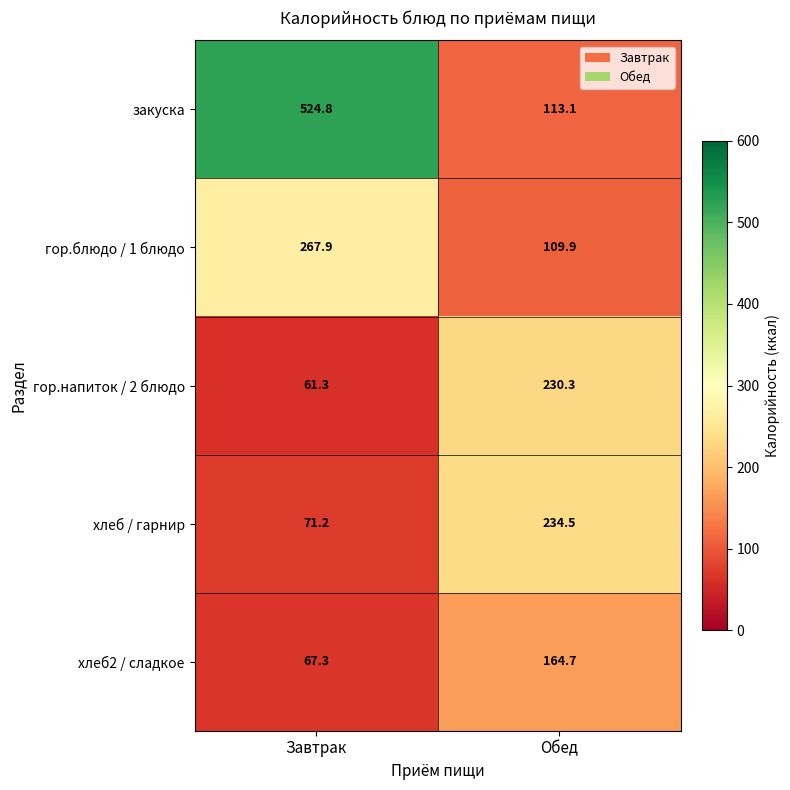

Reading right to left, list all the values displayed in this chart.

закуска: 113.1	524.8
гор.блюдо / 1 блюдо: 109.9	267.9
гор.напиток / 2 блюдо: 230.3	61.3
хлеб / гарнир: 234.5	71.2
хлеб2 / сладкое: 164.7	67.3